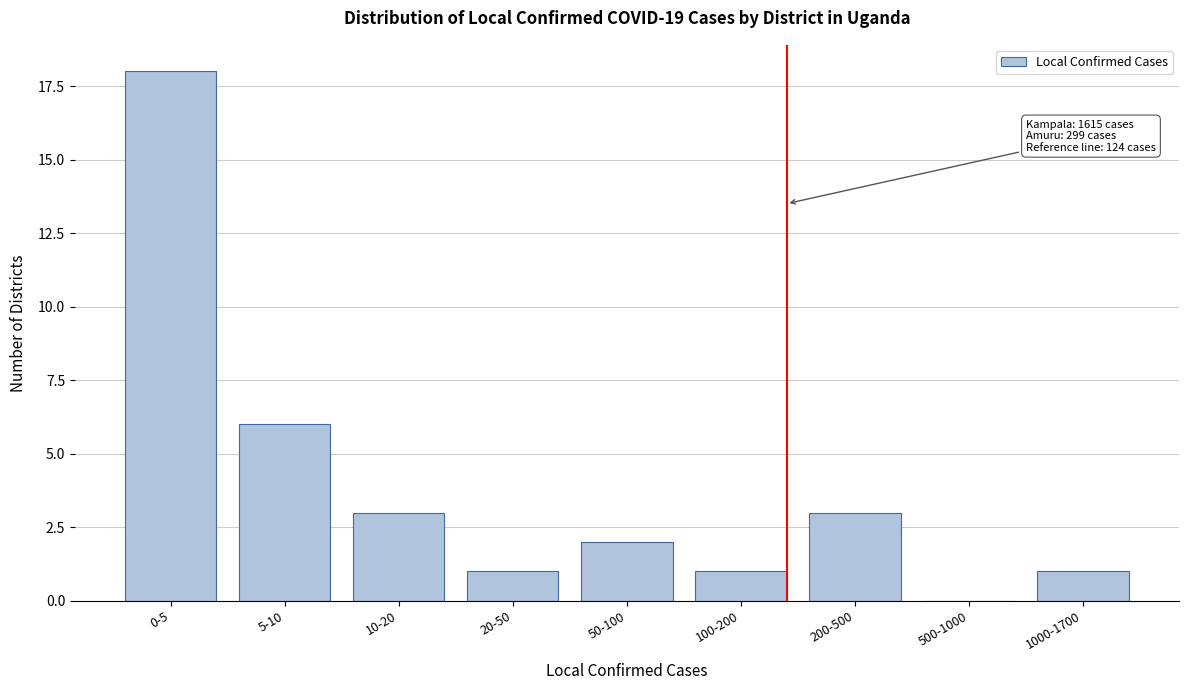

Reading left to right, transcribe all the data shown in this chart.

0-5=18	5-10=6	10-20=3	20-50=1	50-100=2	100-200=1	200-500=3	500-1000=0	1000-1700=1